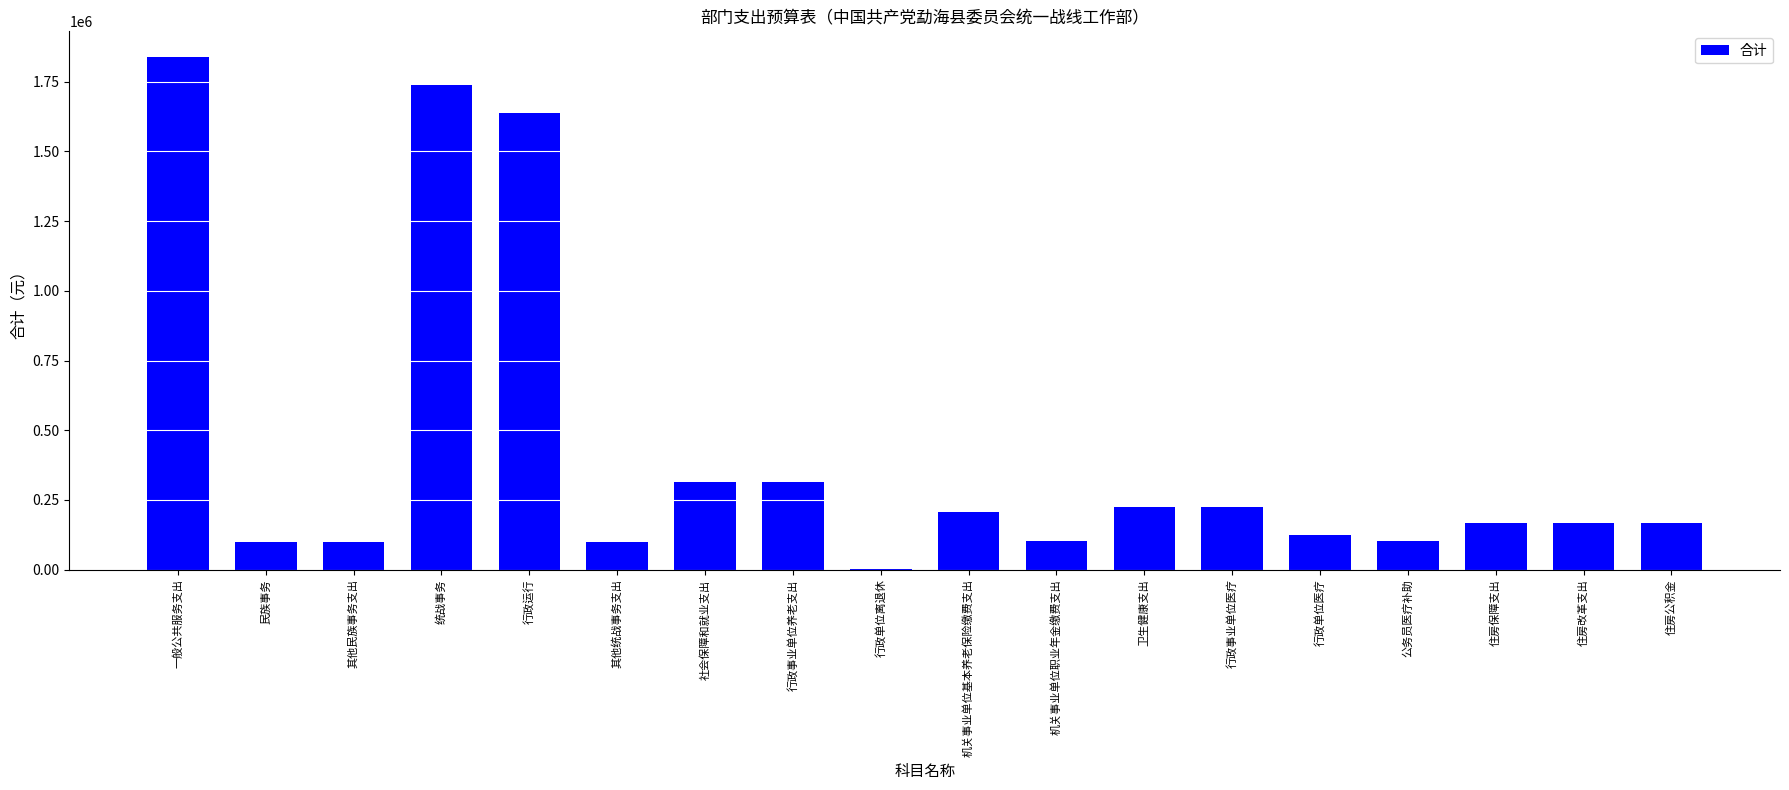

What is the ratio of the value at 民族事务 to the value at 机关事业单位基本养老保险缴费支出?

0.5